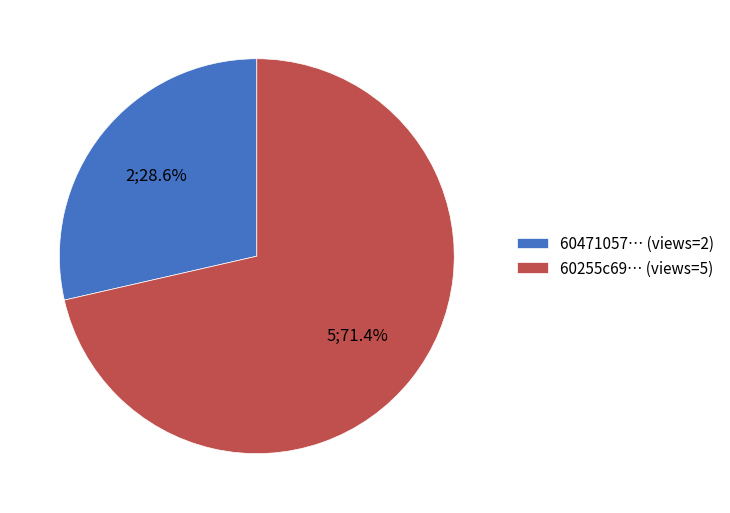

What is the ratio of the value at 60471057… (views=2) to the value at 60255c69… (views=5)?

0.4